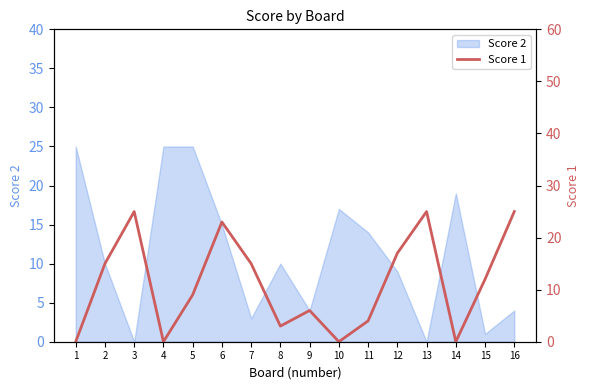

Does the chart have visible grid lines?

No